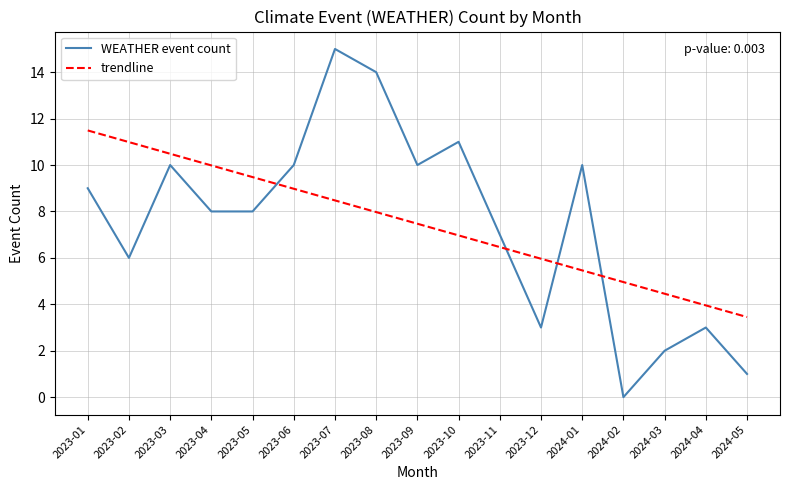

At which category does WEATHER event count reach its first local peak?

2023-03